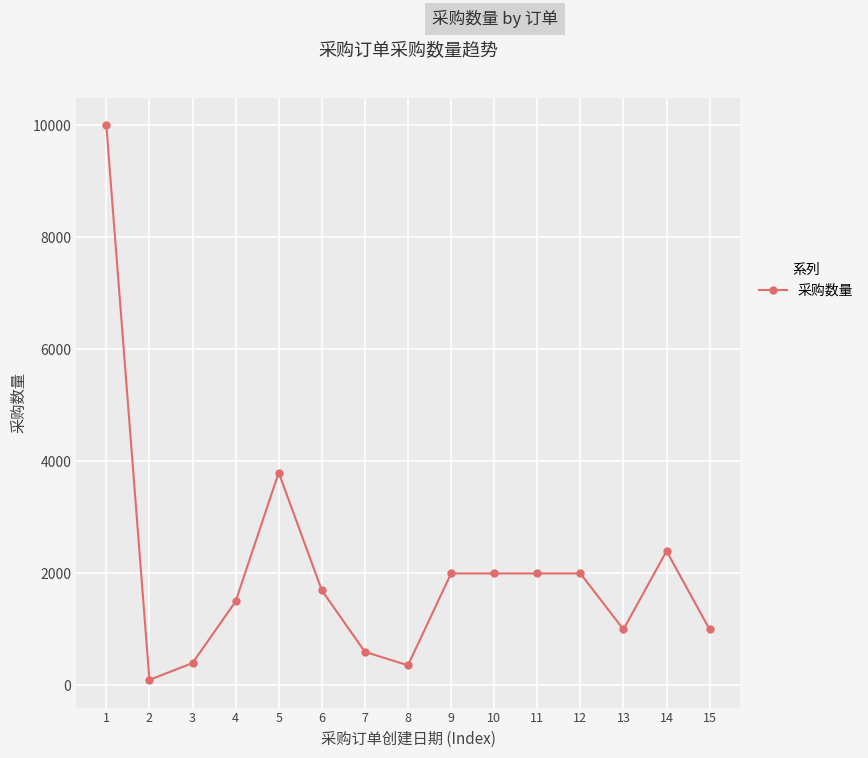

The value at 9 is 2000. True or false?

True